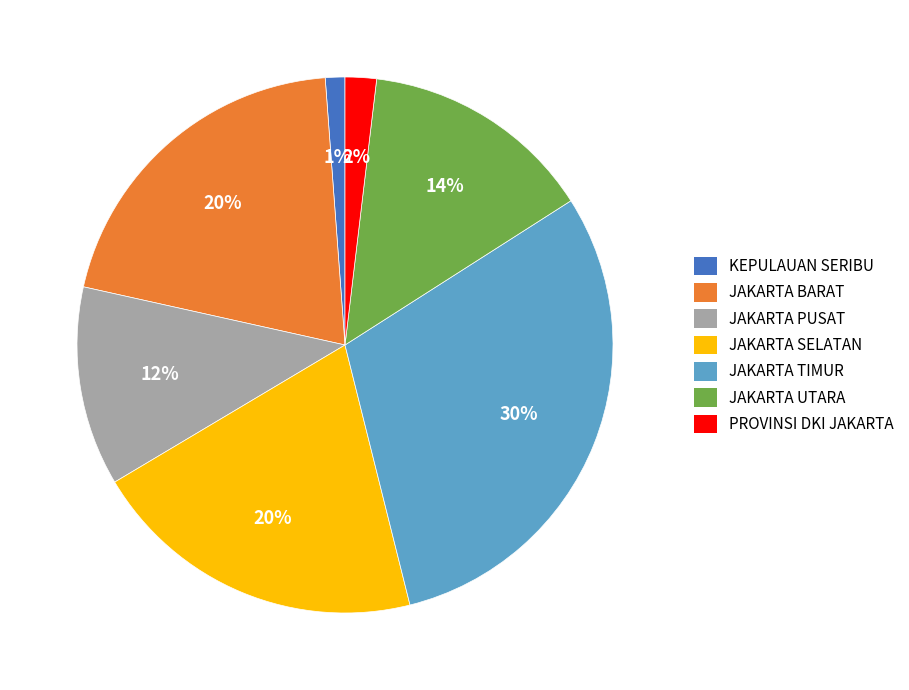

To the nearest percent, what is the difference between the largest and smallest slice percentages?

29%